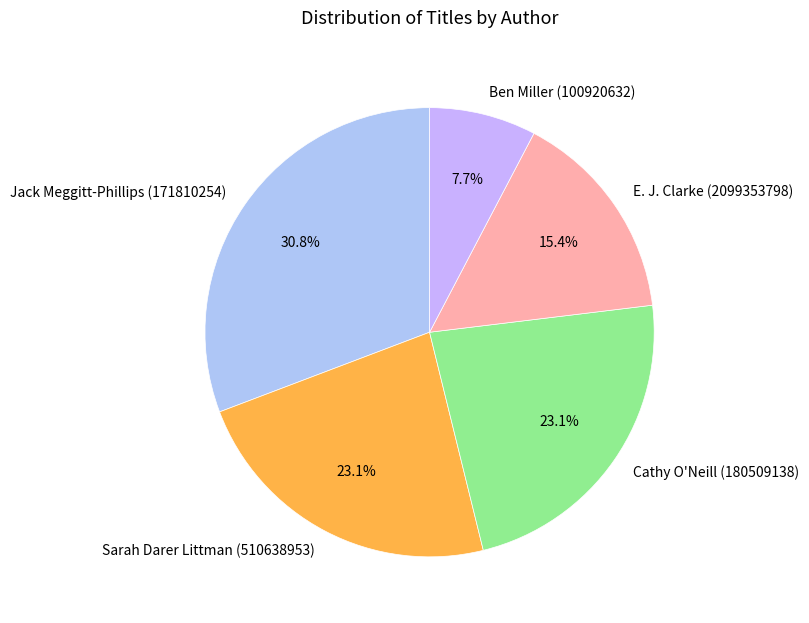

Which has a higher value, Cathy O'Neill (180509138) or Jack Meggitt-Phillips (171810254)?

Jack Meggitt-Phillips (171810254)